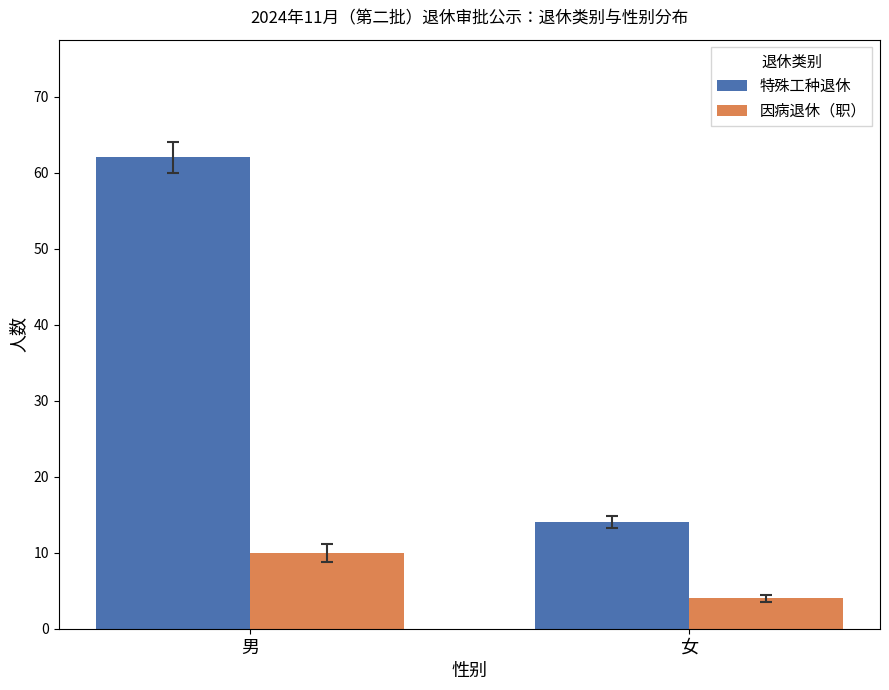

What value does the 因病退休（职） series have at 男?

10